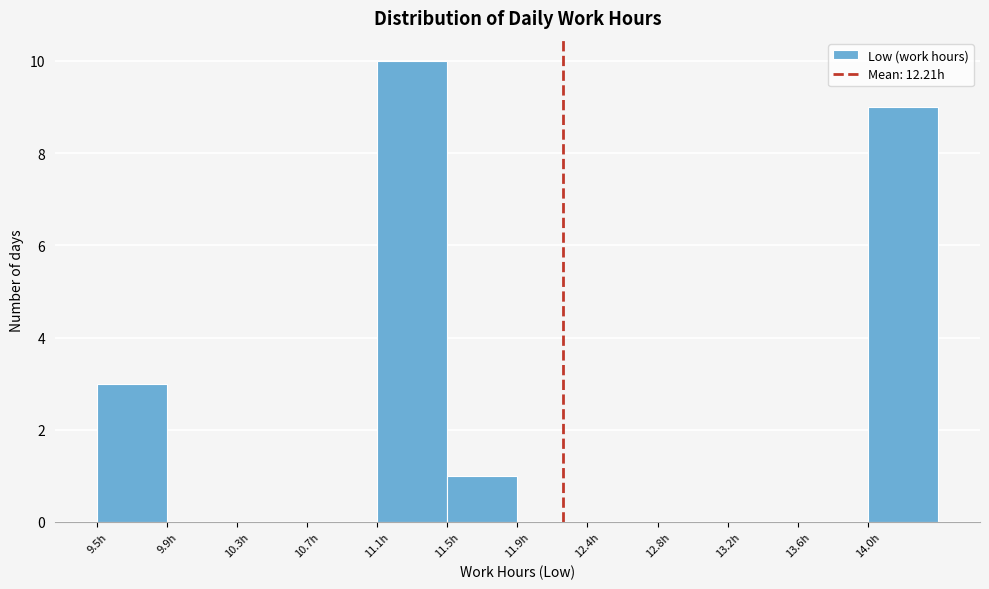

Reading left to right, list every bar in this chart as the range it spans on the x-axis followed by its height. Neither the bar edges nor the heights are printed on the chart, so give them approximately, as read against the axes.

9.45 to 9.90: 3
9.90 to 10.30: 0
10.30 to 10.70: 0
10.70 to 11.10: 0
11.10 to 11.55: 10
11.55 to 11.95: 1
11.95 to 12.35: 0
12.35 to 12.75: 0
12.75 to 13.20: 0
13.20 to 13.60: 0
13.60 to 14.00: 0
14.00 to 14.40: 9